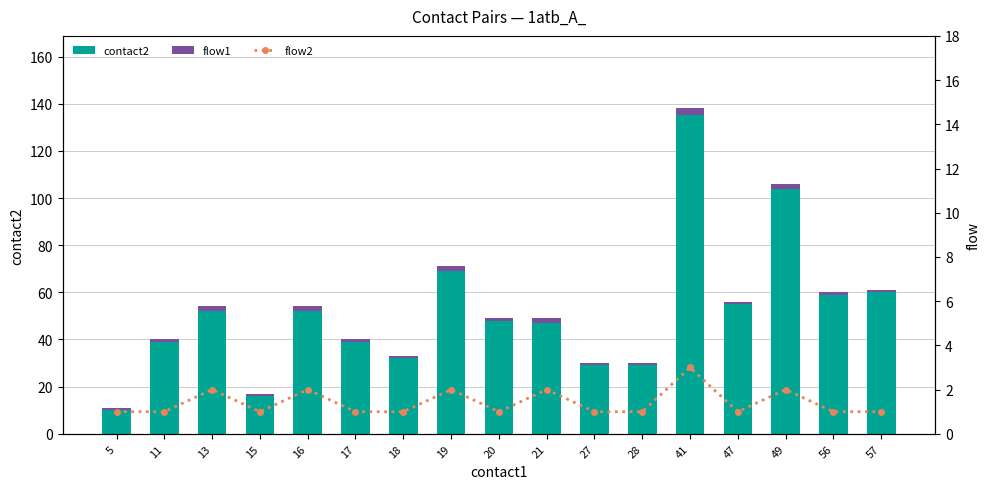

Is it true that flow1 equals 2 at 18?

False